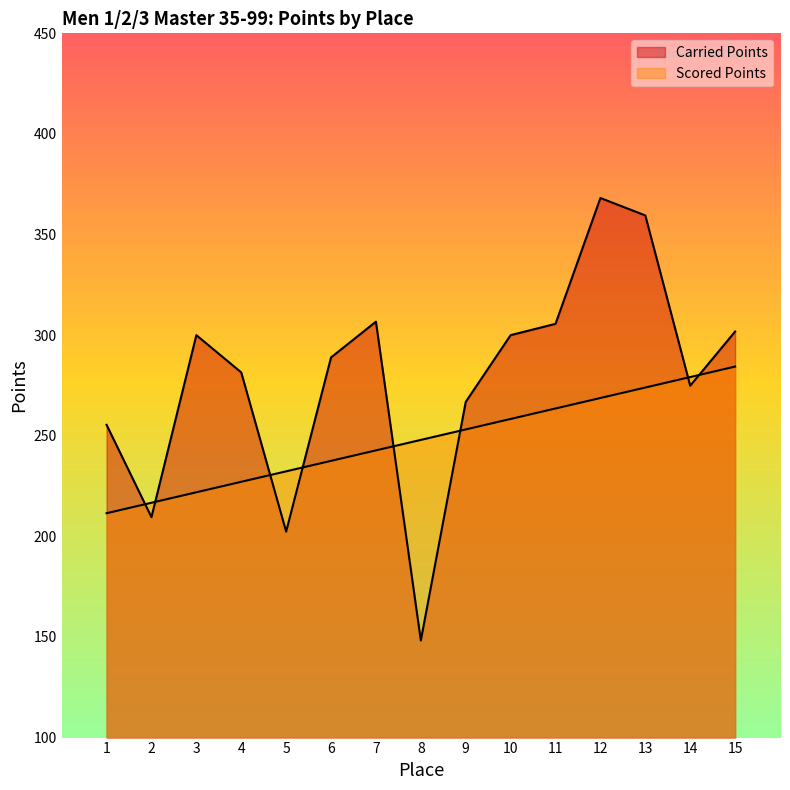

At 10, list the series in order from largest to smallest.

Carried Points, Scored Points